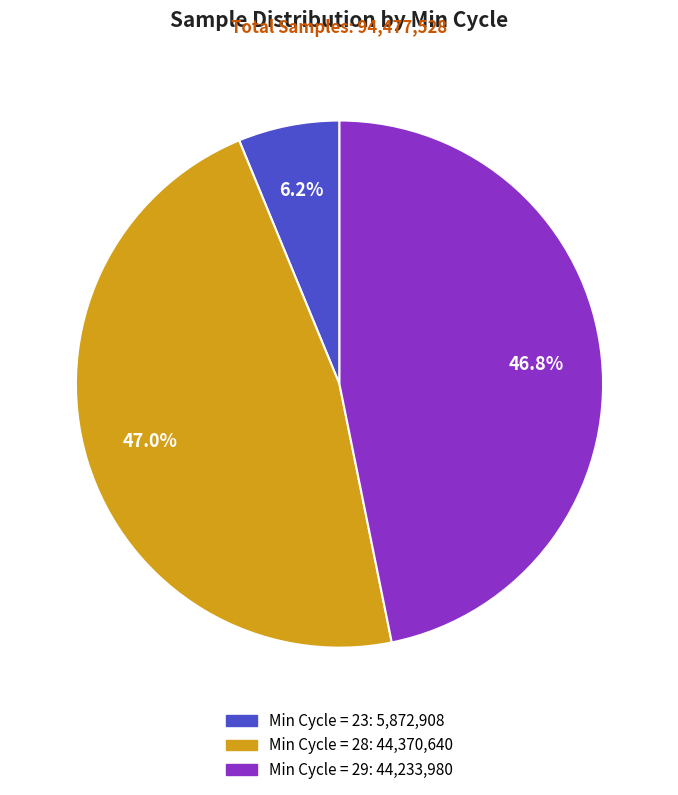

To the nearest percent, what is the average slice percentage?

33%